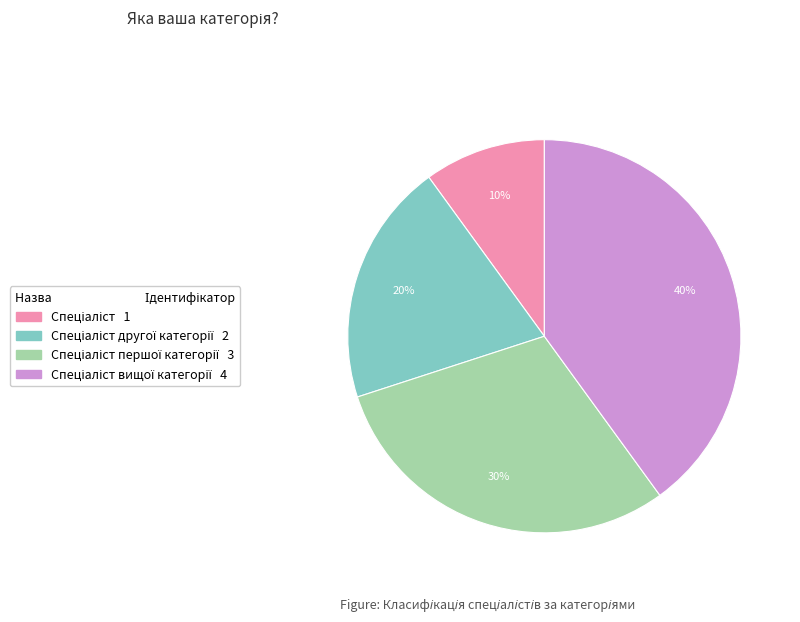

Is there any slice that represents more than half of the pie?

No